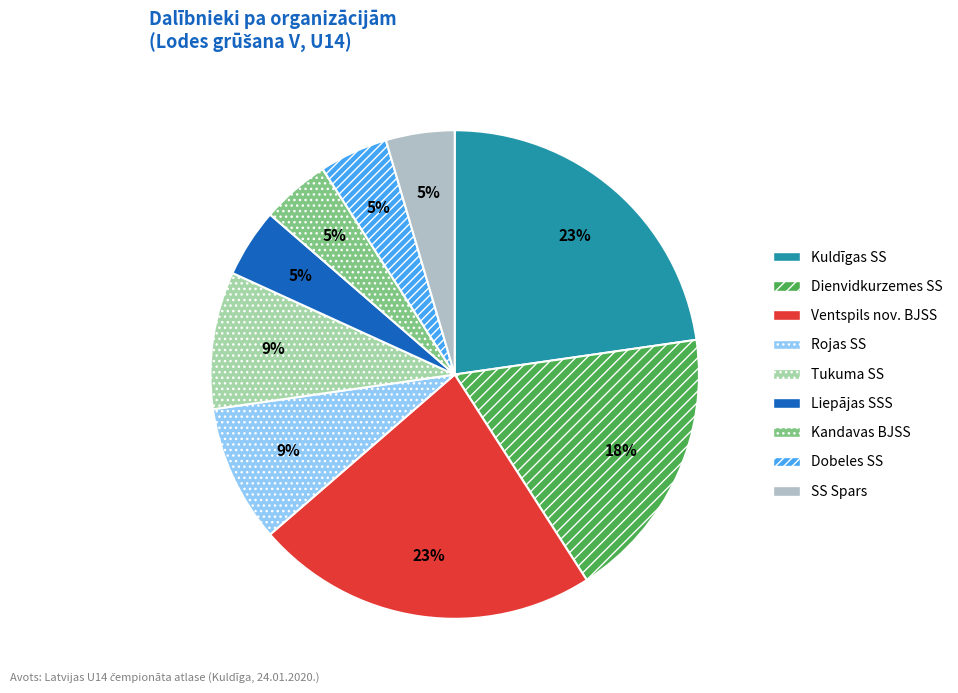

Does Ventspils nov. BJSS account for over 50% of the chart?

No